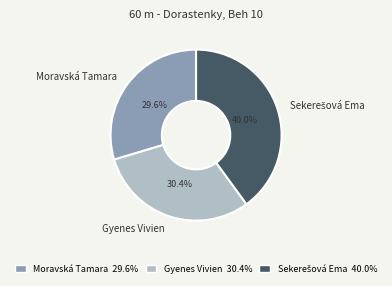

Which has a higher value, Gyenes Vivien or Moravská Tamara?

Gyenes Vivien